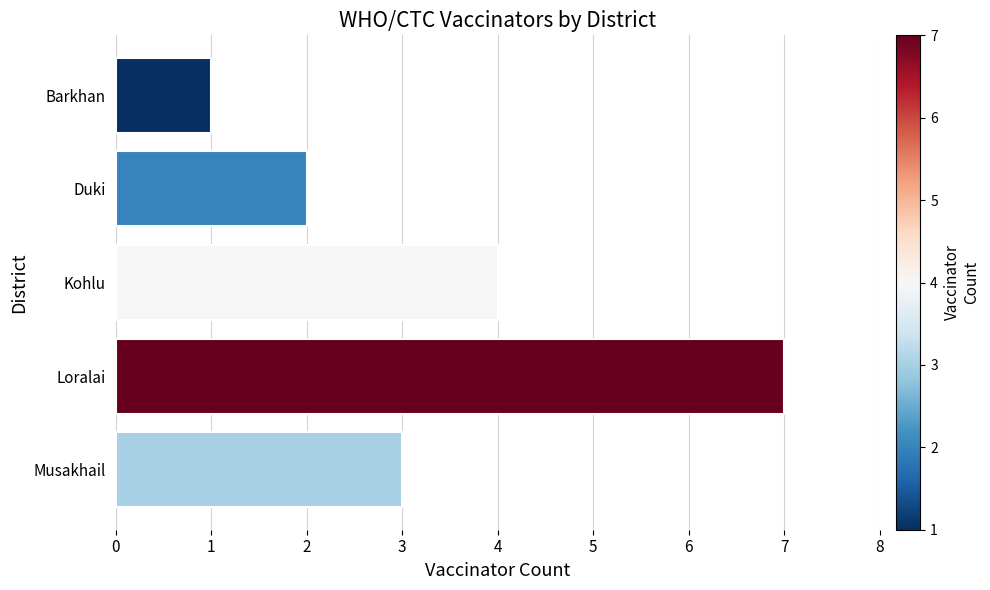

The value at Kohlu is 4. True or false?

True